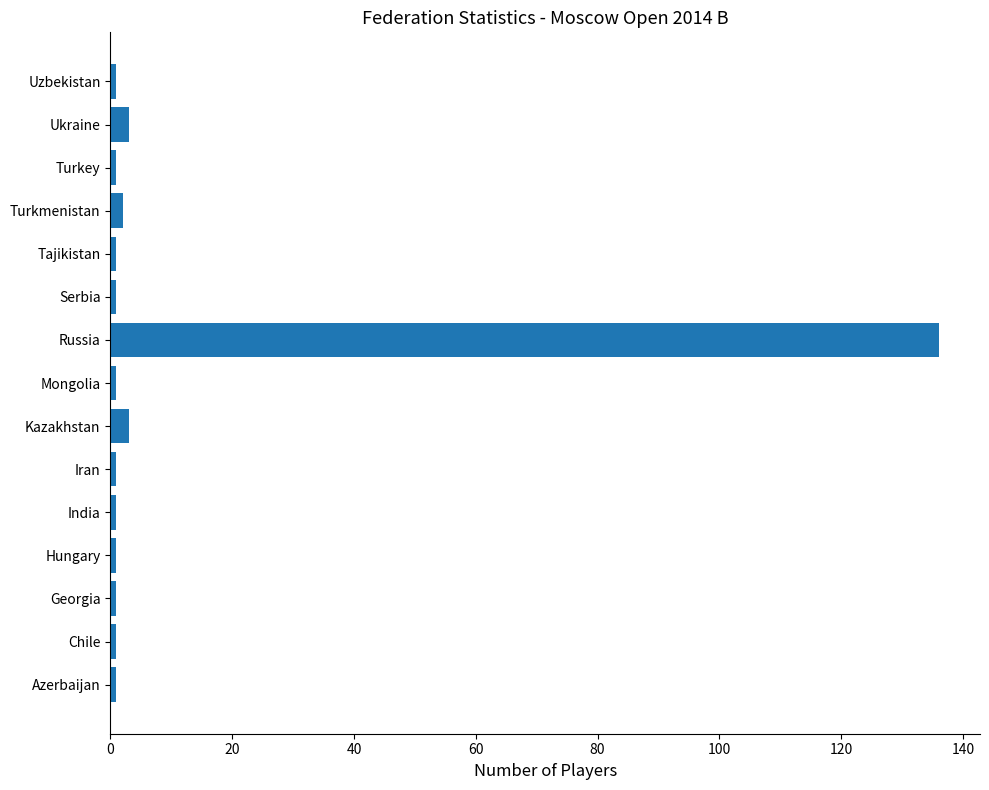

Which category has the highest value across all series?

Russia